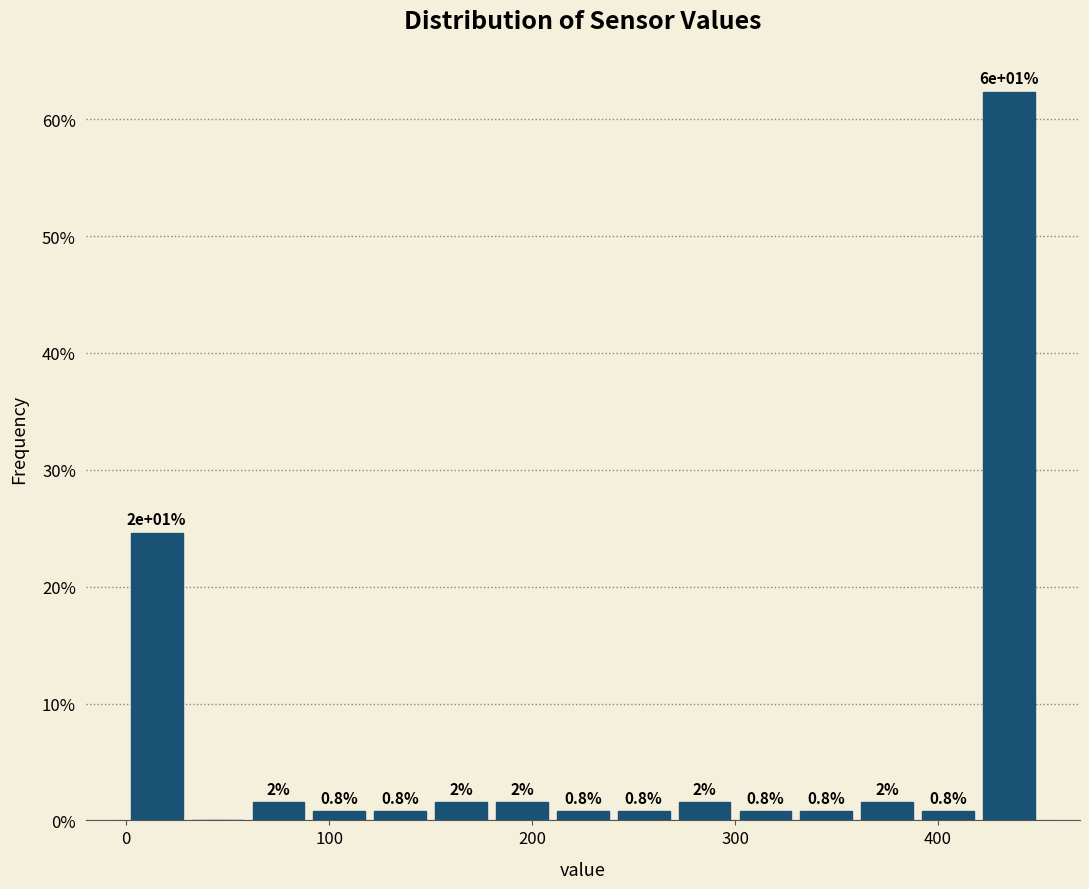

Read against the x-axis, roughly where is the centre of the tallest bar?

440